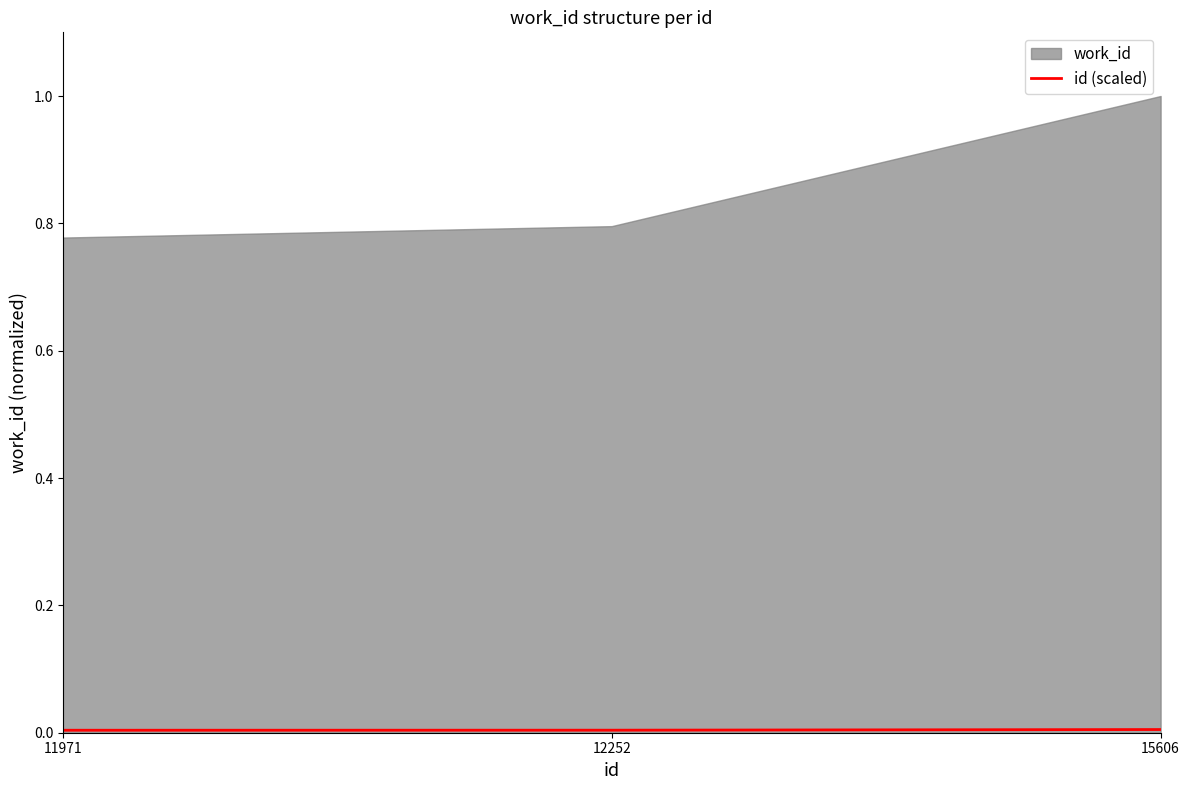

Which has a higher value, 12252 or 11971?

12252